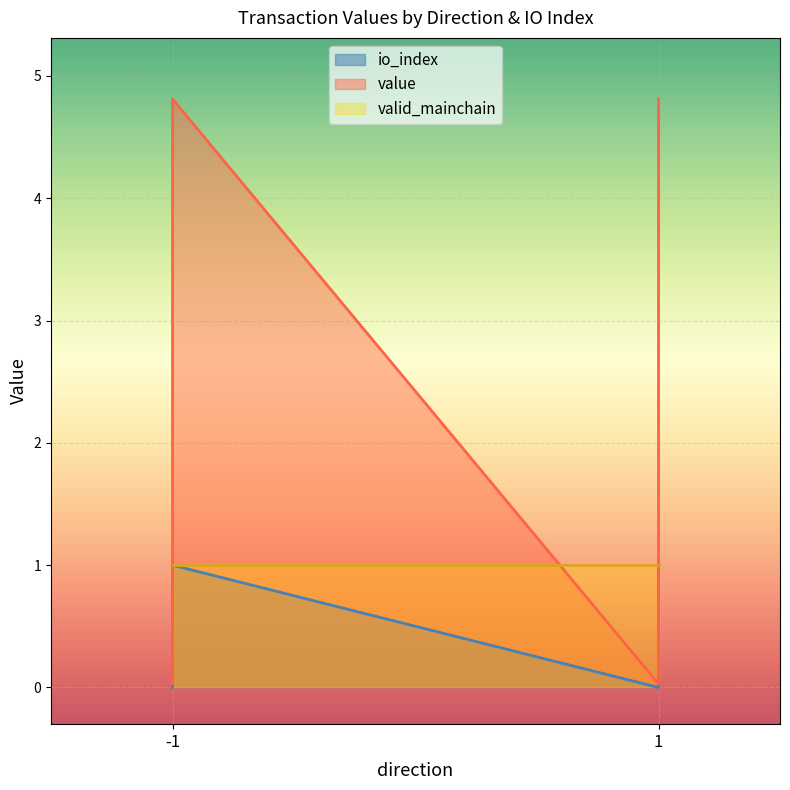

True or false: io_index and value cross at least once.

False